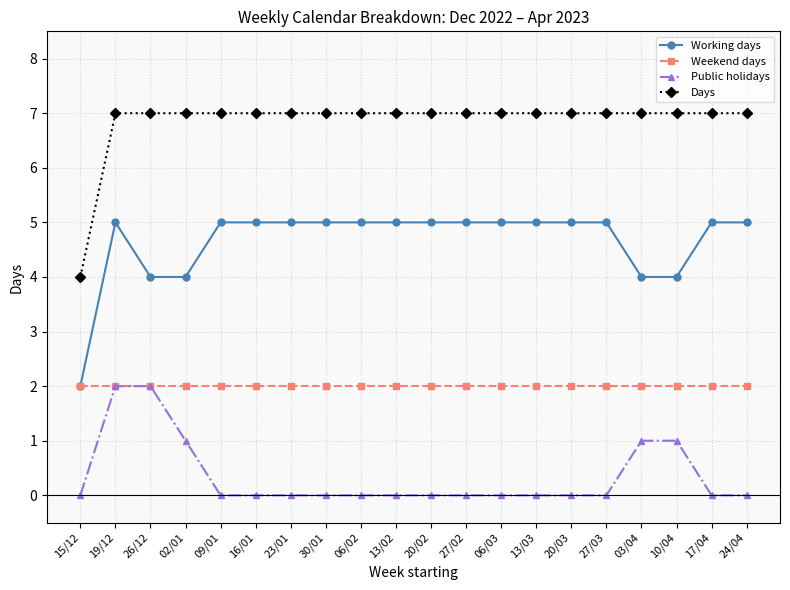

What are all the series names shown in the legend?

Working days, Weekend days, Public holidays, Days